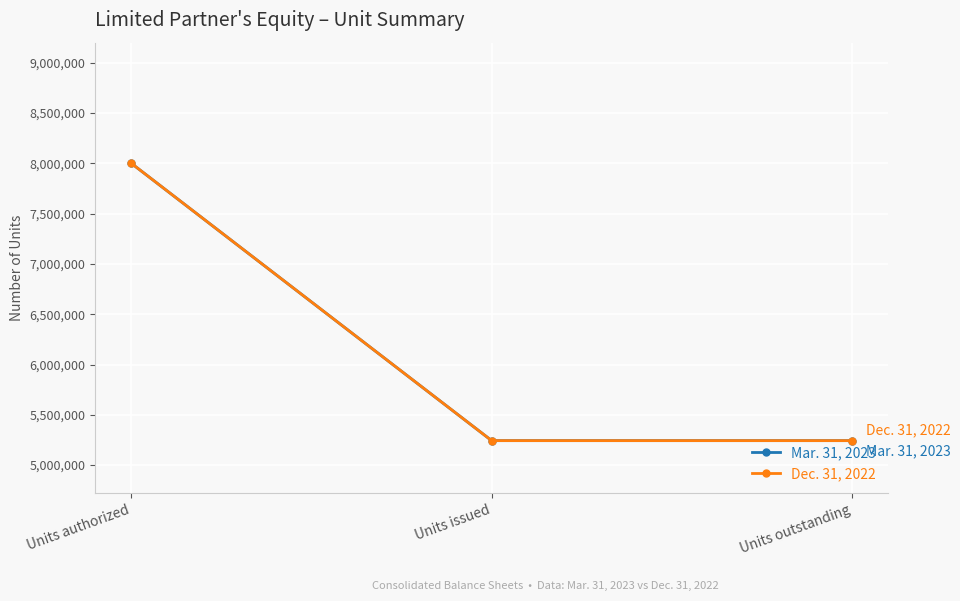

List the series in order of their peak value, lowest first.

Mar. 31, 2023, Dec. 31, 2022